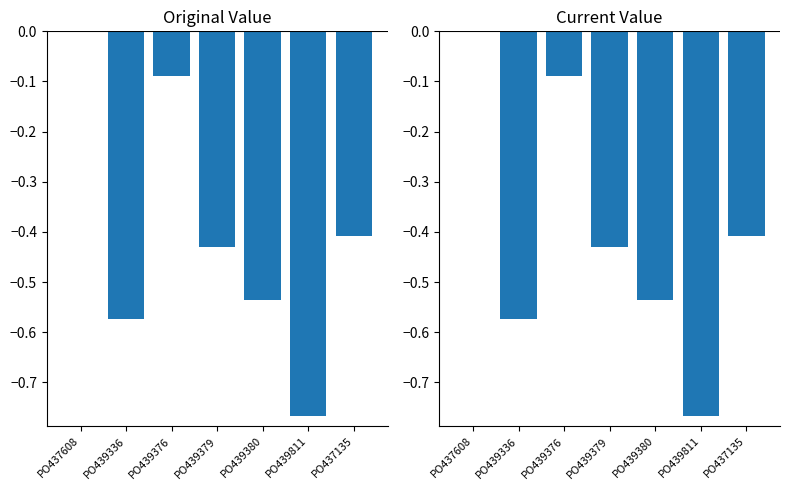

Which series has the largest range (max minus min)?

original_value